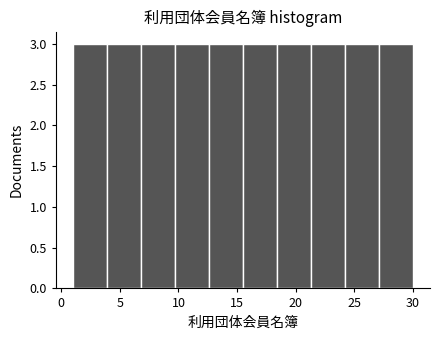

Reading left to right, transcribe this chart: for each bar, give the range it covers on the x-axis and its height. Neither the bar edges nor the heights are printed on the chart, so give them approximately, as read against the axes.

1.0 to 3.9: 3
3.9 to 6.8: 3
6.8 to 9.7: 3
9.7 to 12.6: 3
12.6 to 15.5: 3
15.5 to 18.4: 3
18.4 to 21.3: 3
21.3 to 24.2: 3
24.2 to 27.1: 3
27.1 to 30.0: 3